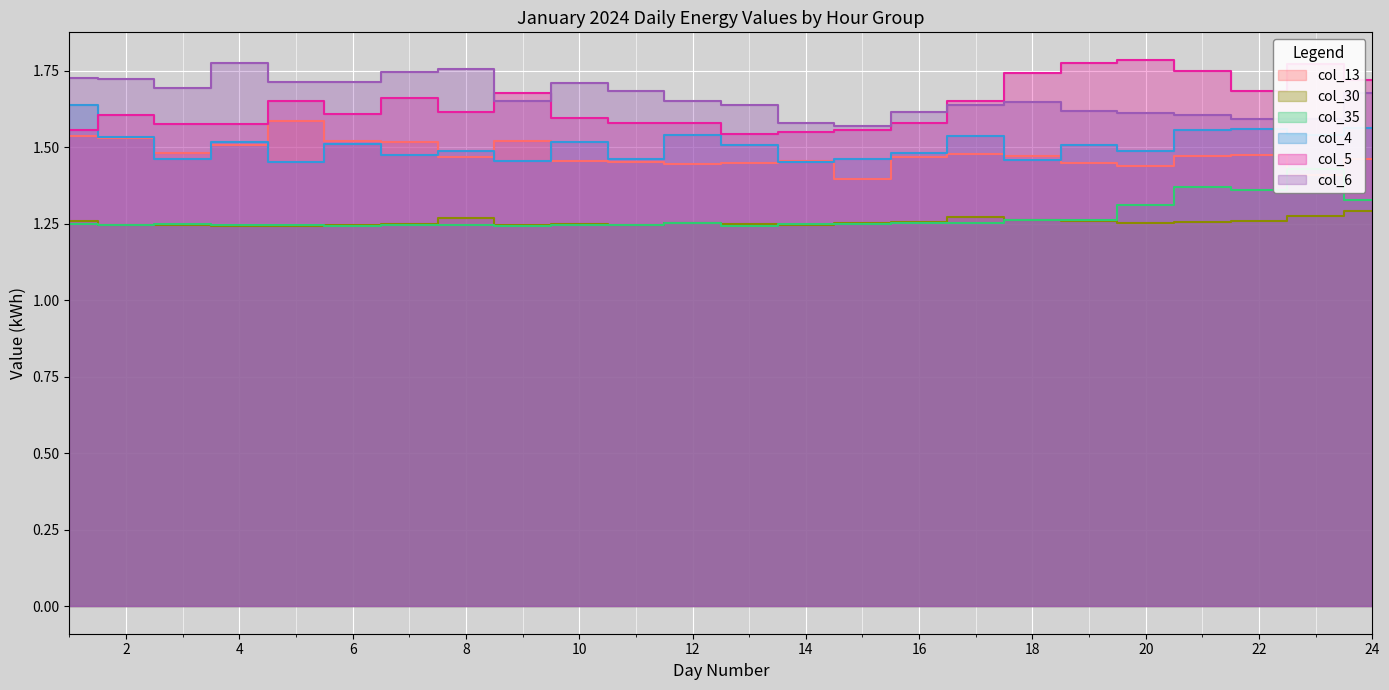

Rank the categories by col_4 value from highest to lowest.

1, 24, 22, 21, 12, 23, 17, 2, 10, 4, 6, 13, 19, 20, 8, 16, 7, 11, 3, 15, 18, 9, 14, 5